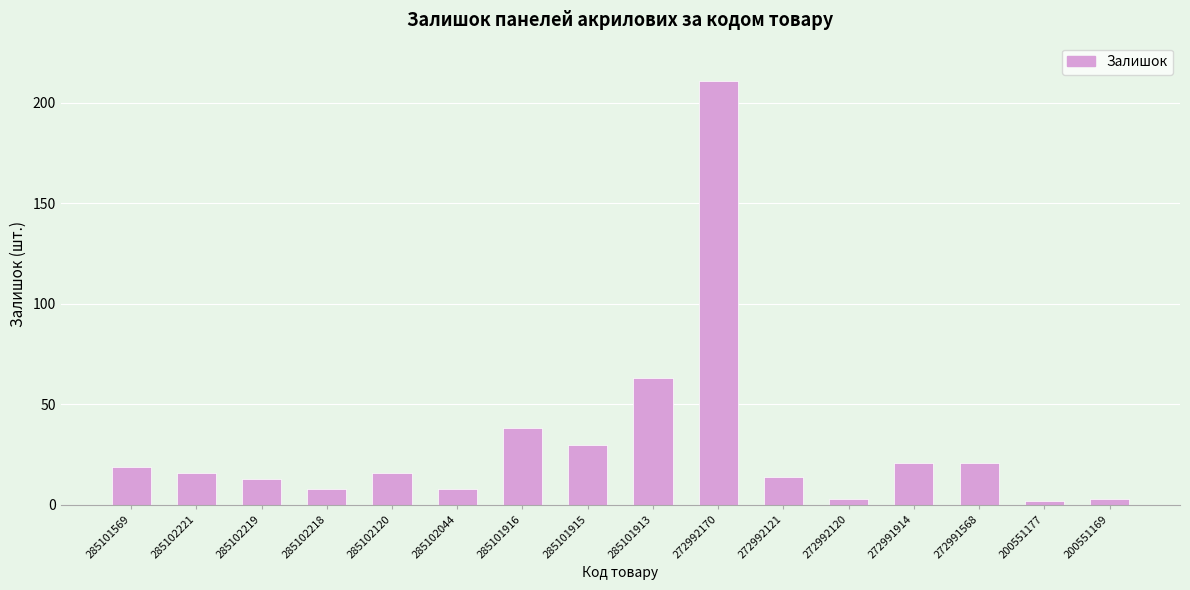

What is the minimum value shown in the chart?

2